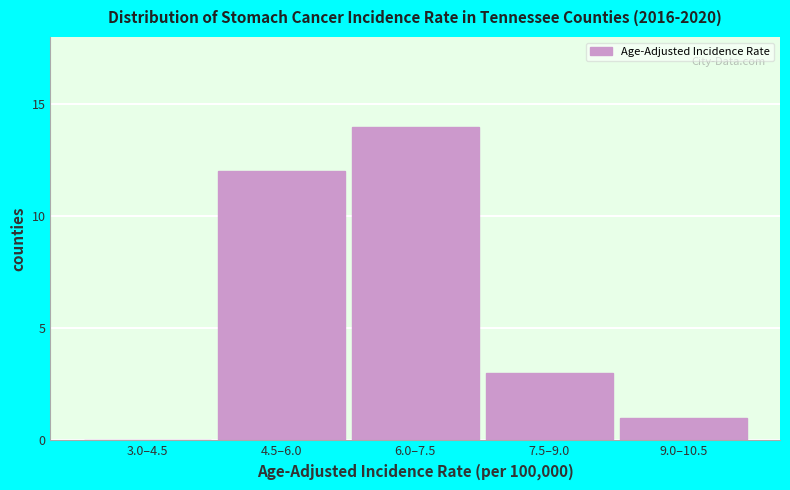

Reading left to right, list all the values displayed in this chart.

3.0–4.5=0	4.5–6.0=12	6.0–7.5=14	7.5–9.0=3	9.0–10.5=1